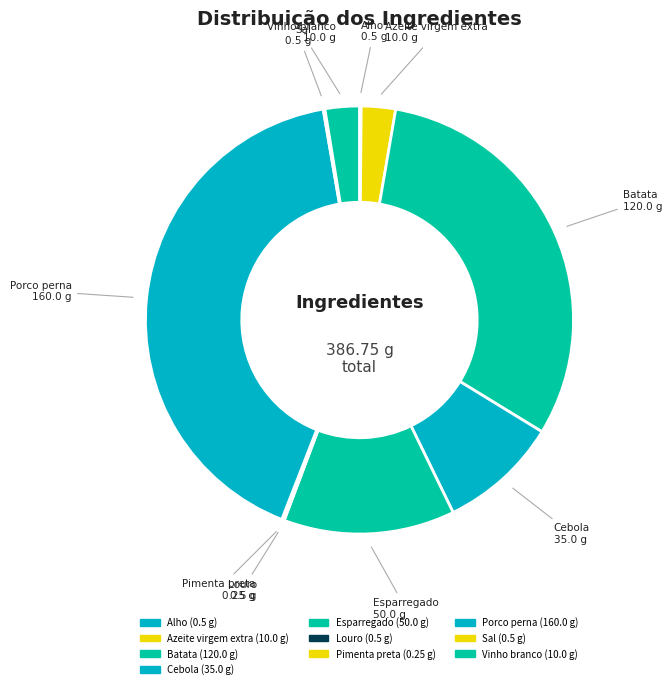

Is there any slice that represents more than half of the pie?

No